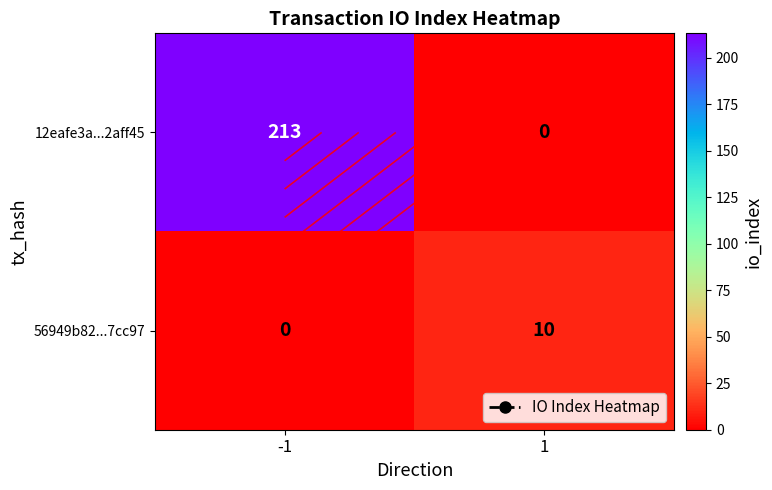

Is the value of 56949b82...7cc97 at 1 greater than the value of 12eafe3a...2aff45 at 1?

Yes